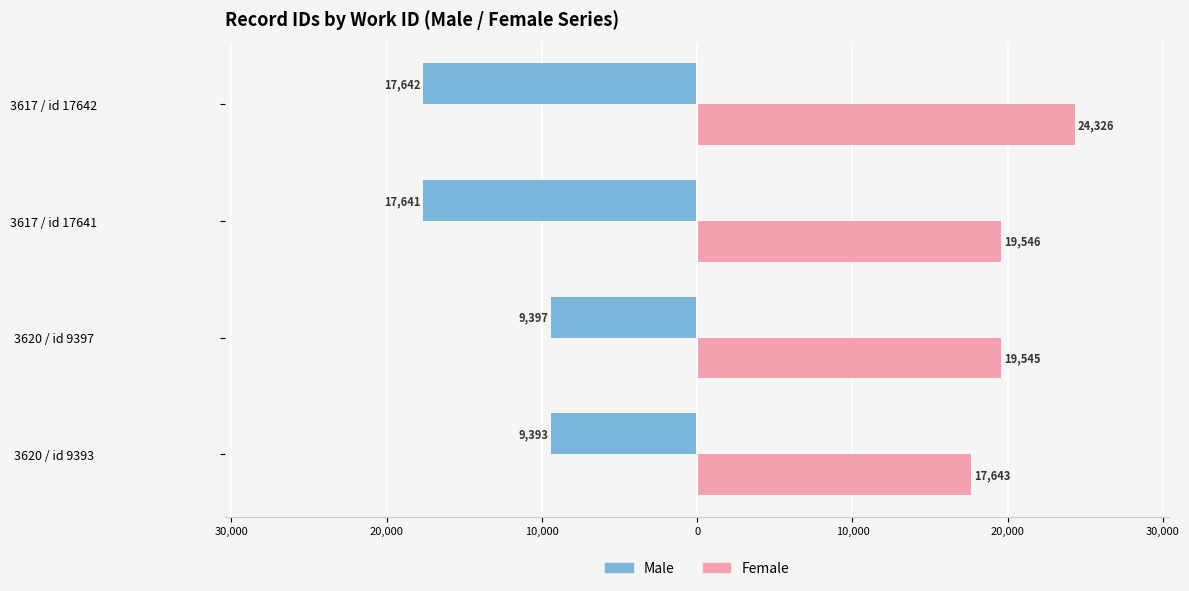

What are all the series names shown in the legend?

Male, Female